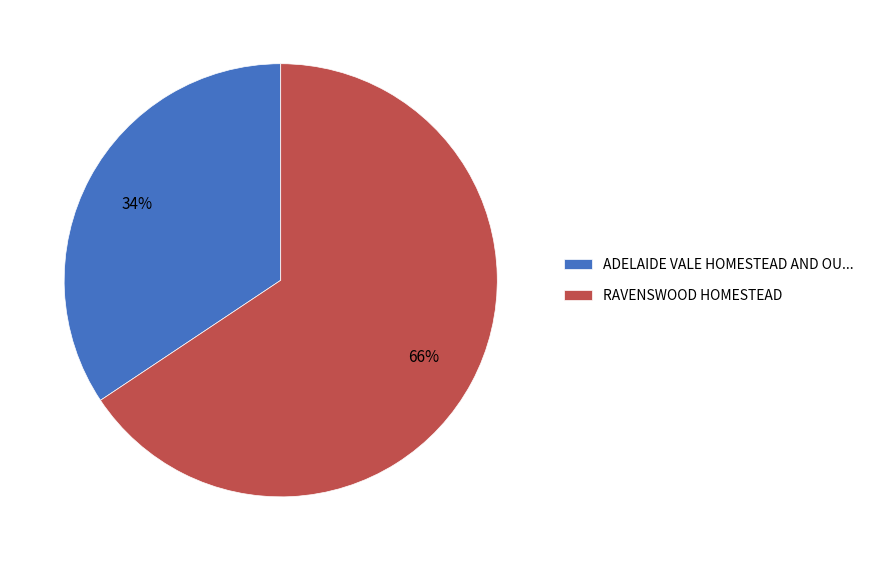

To the nearest percent, what is the average slice percentage?

50%